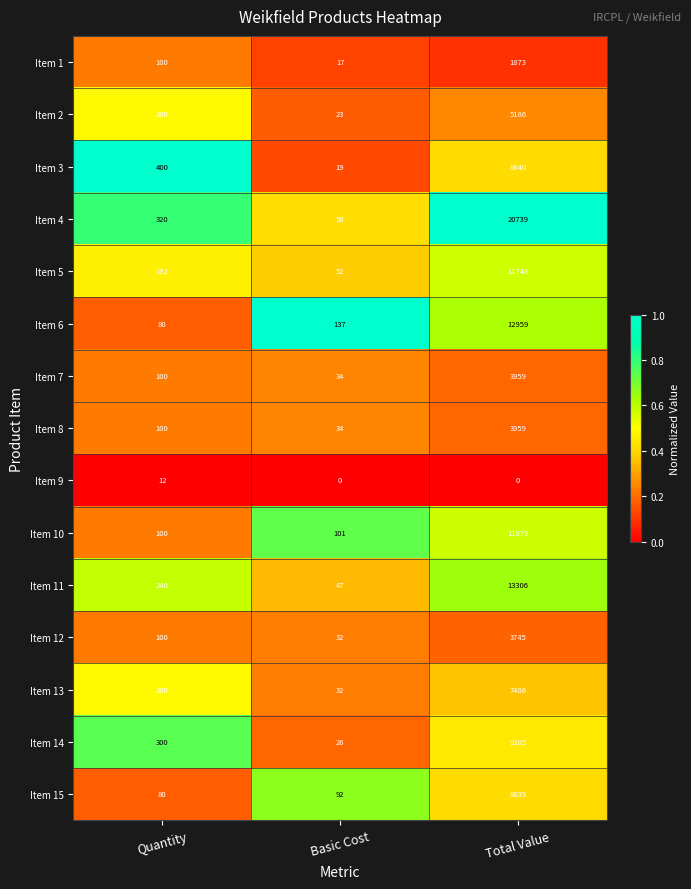

List the labels in order of Item 2 value, smallest first.

Basic Cost, Quantity, Total Value